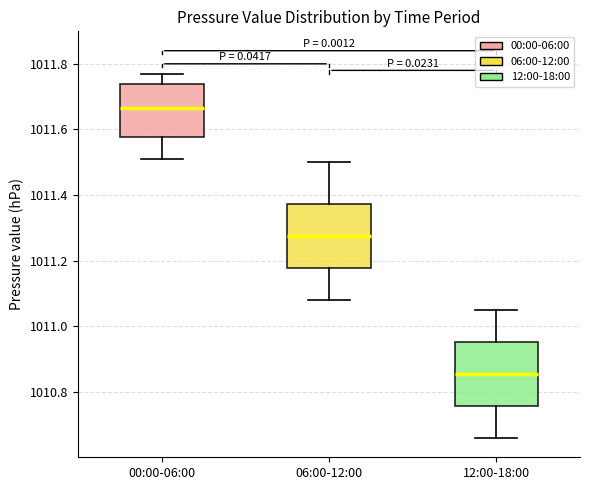

Which box has the lowest median line?

12:00-18:00